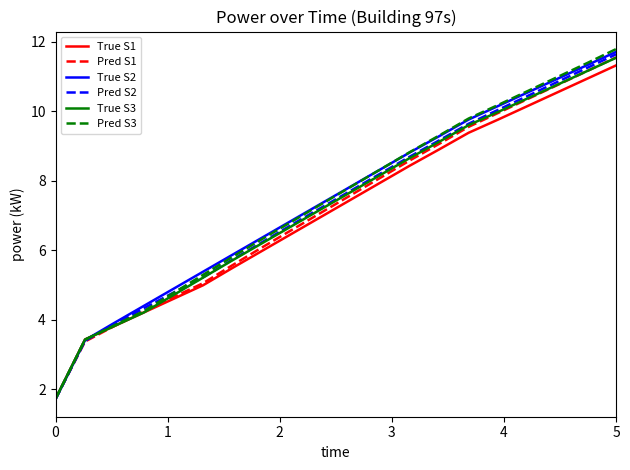

Which series has the widest spread of values?

Pred S3